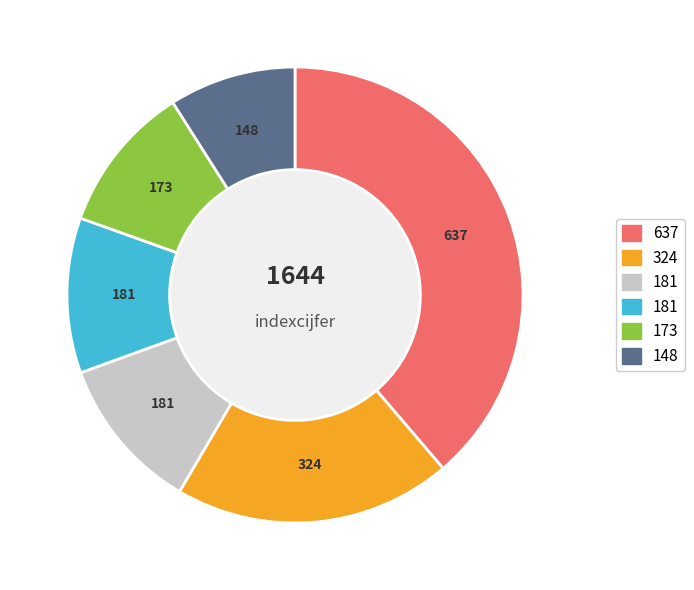

Is there any slice that represents more than half of the pie?

No